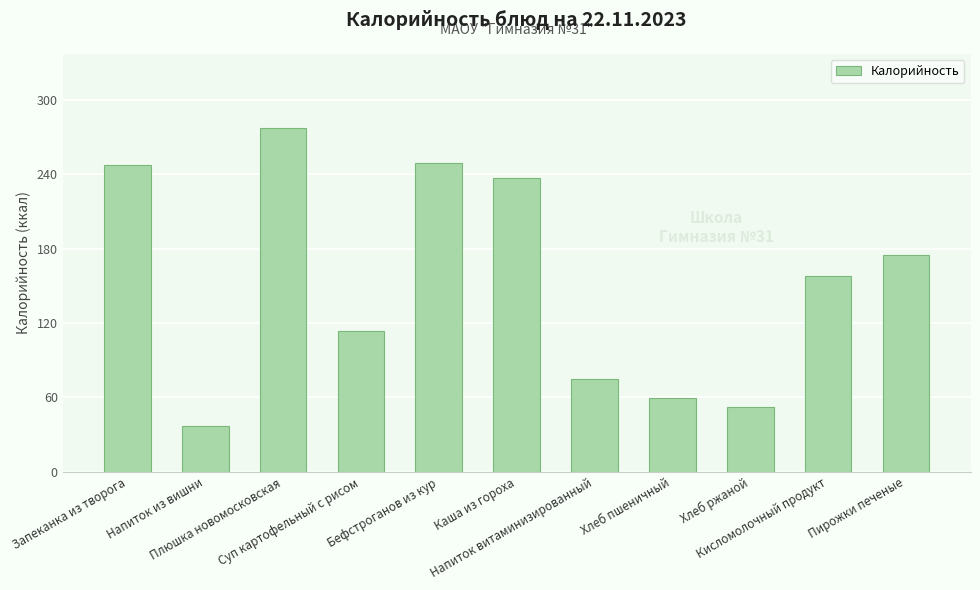

What is the approximate value at Хлеб пшеничный?

59.7